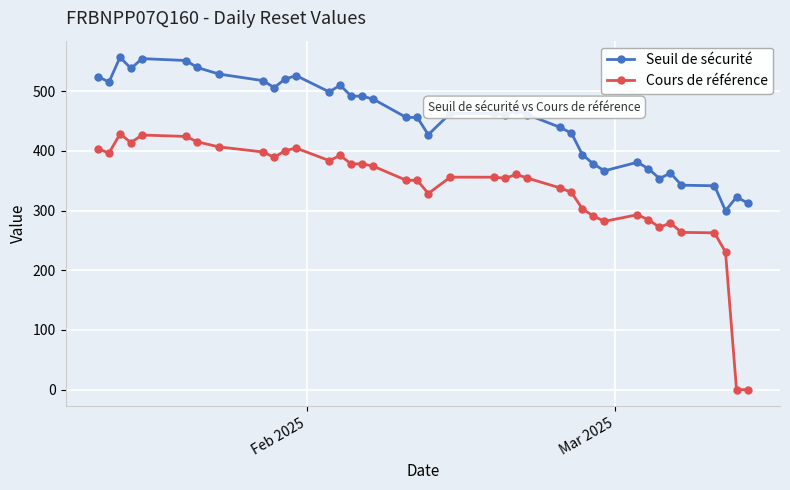

True or false: Seuil de sécurité has more than 2 interior local peaks.

True